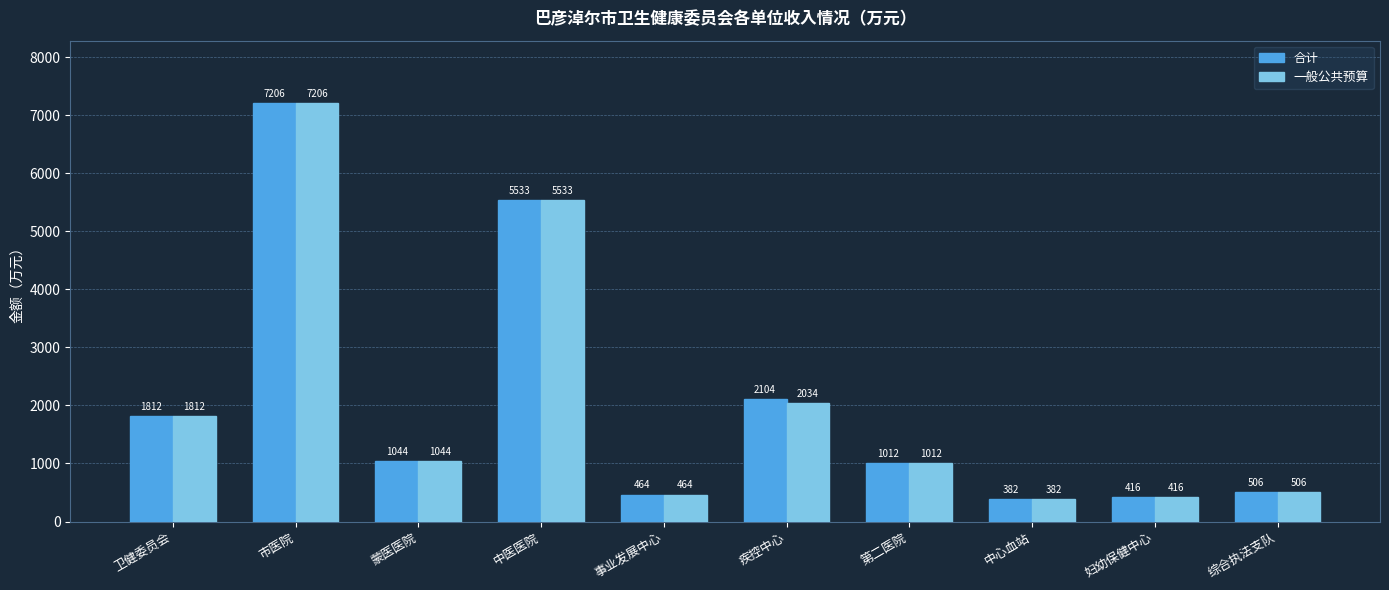

Which series has the largest total across all categories?

合计